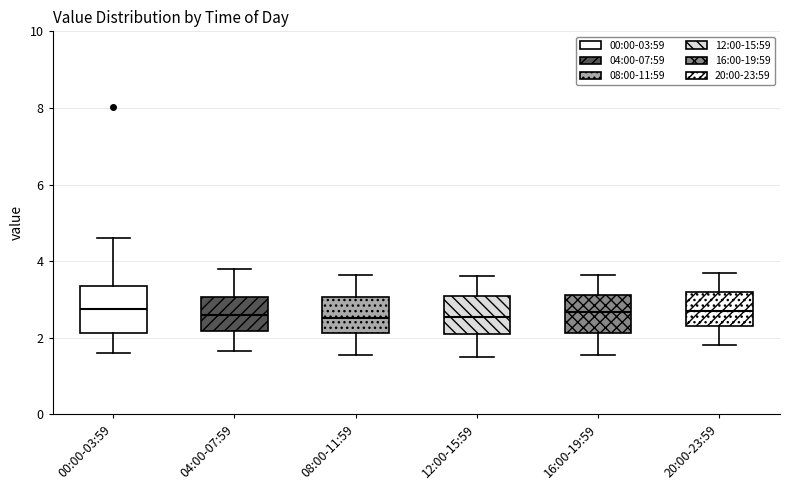

Comparing the boxes themselves (not the whiskers), which one is the tallest?

00:00-03:59